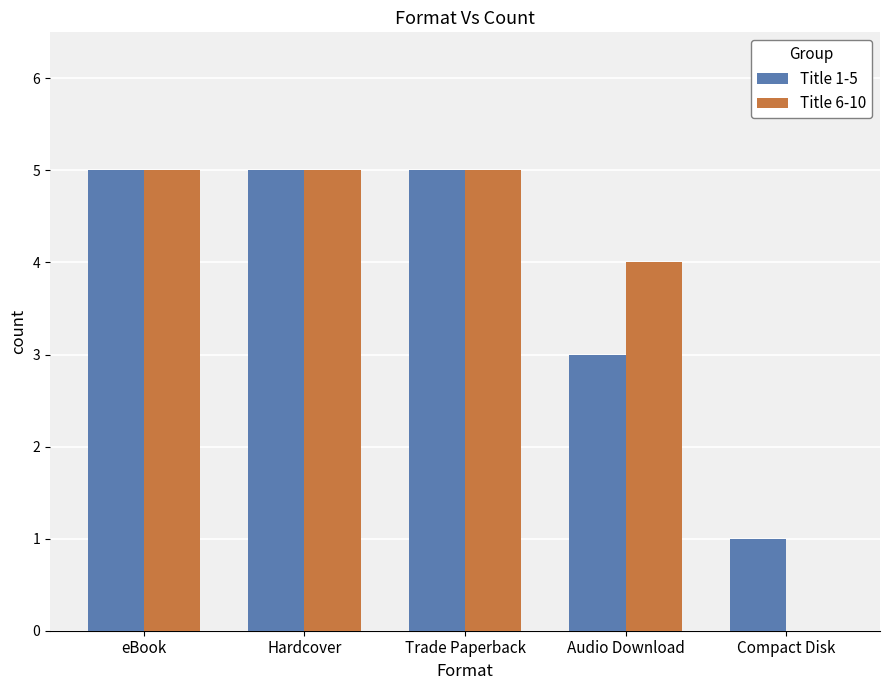

What is the sum of all Title 1-5 values?

19